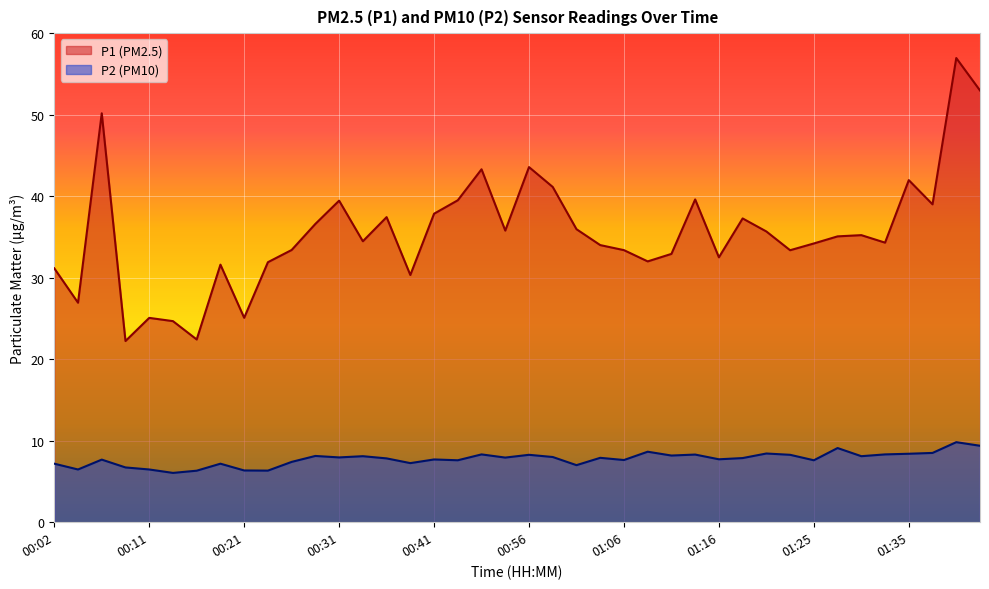

Which series has the widest spread of values?

P1 (PM2.5)